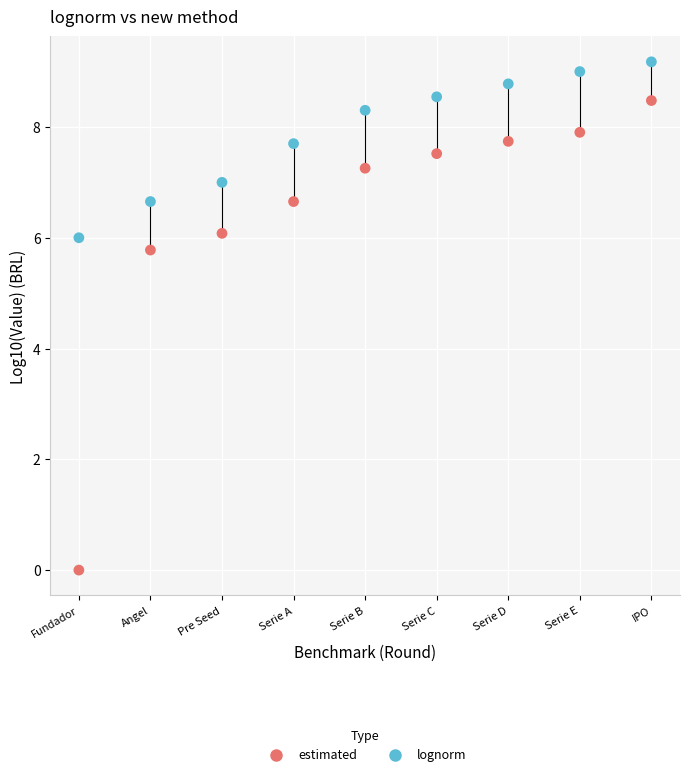

Which series reaches the maximum Y coordinate?

lognorm